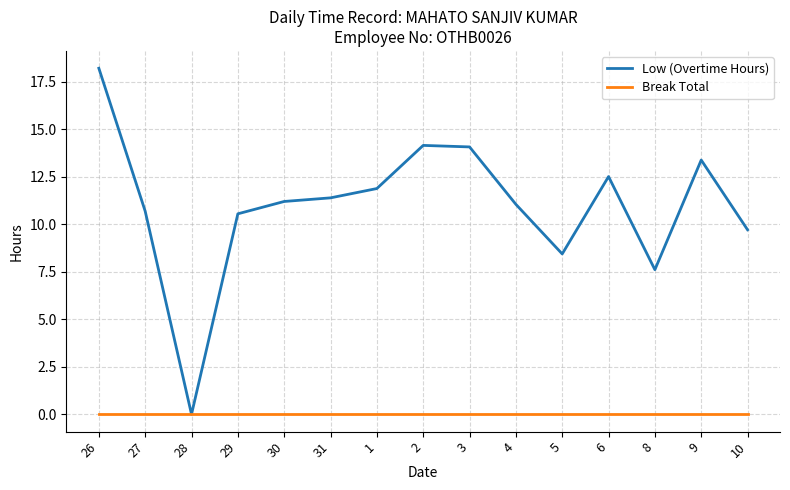

How many interior local valleys does the Low (Overtime Hours) series have?

3